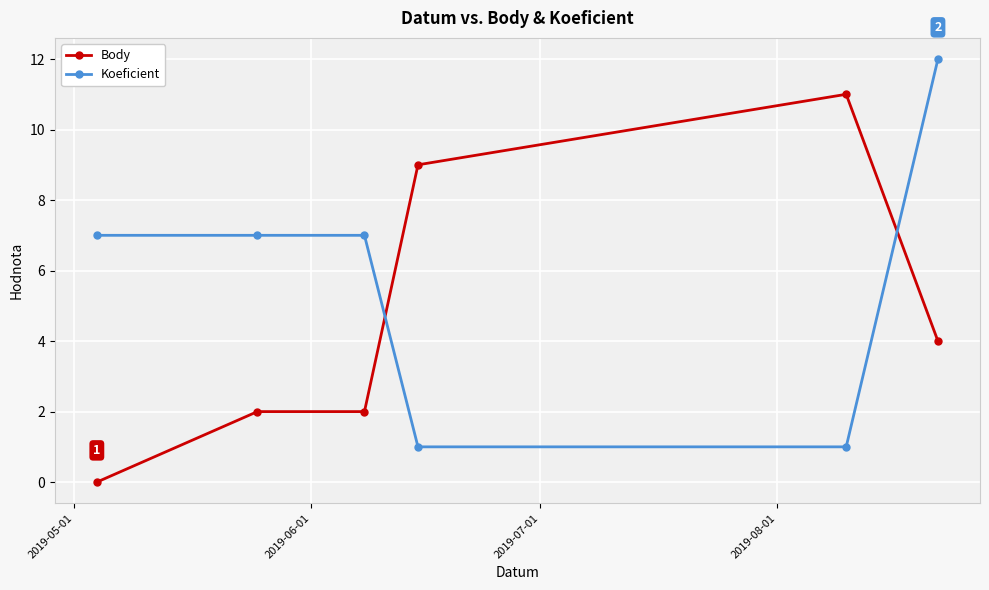

Which series ends up on top after the final intersection of Koeficient and Body?

Koeficient